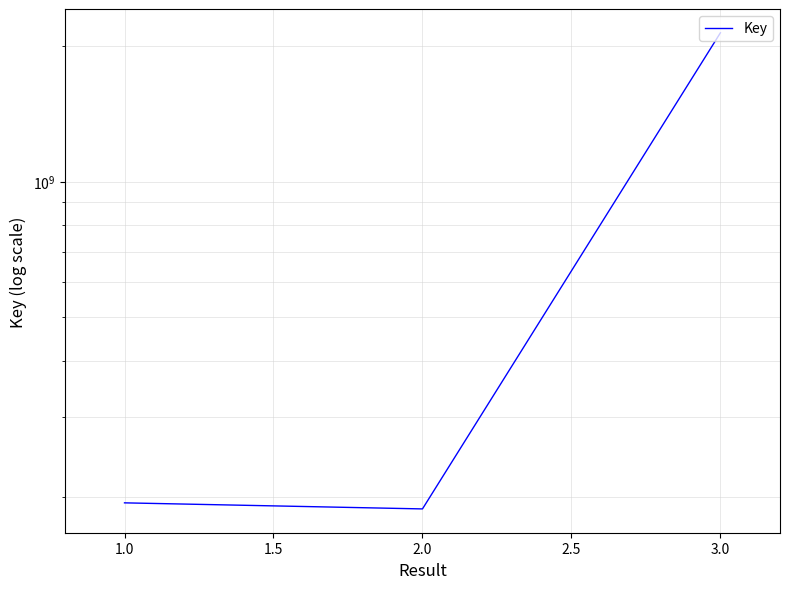

What is the value of the 1st point from the left?

193900357